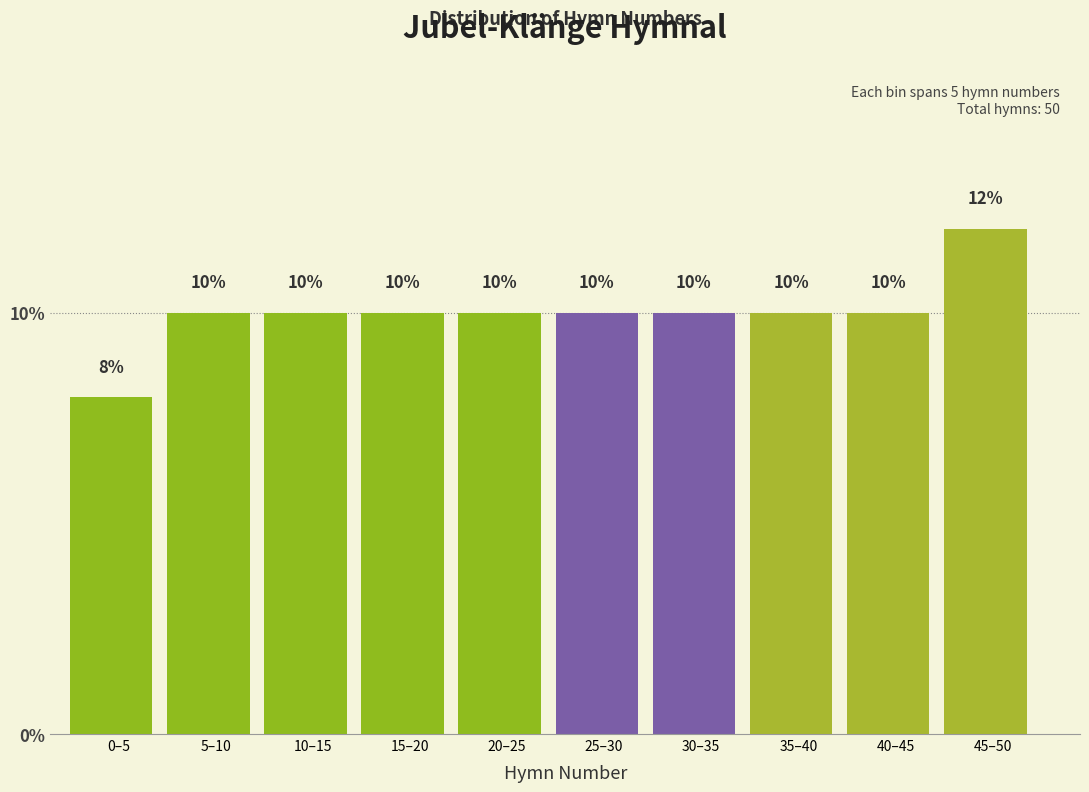

Reading right to left, transcribe all the data shown in this chart.

12	10	10	10	10	10	10	10	10	8